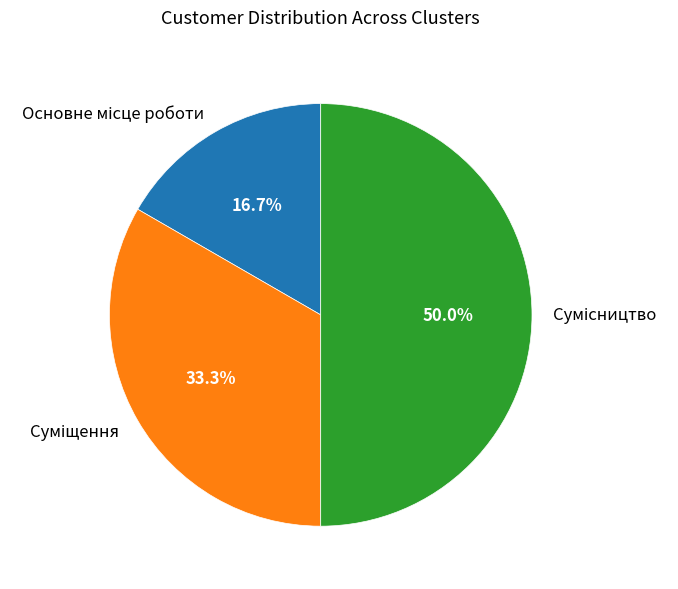

What percentage do Сумісництво and Суміщення together represent?

83.3%